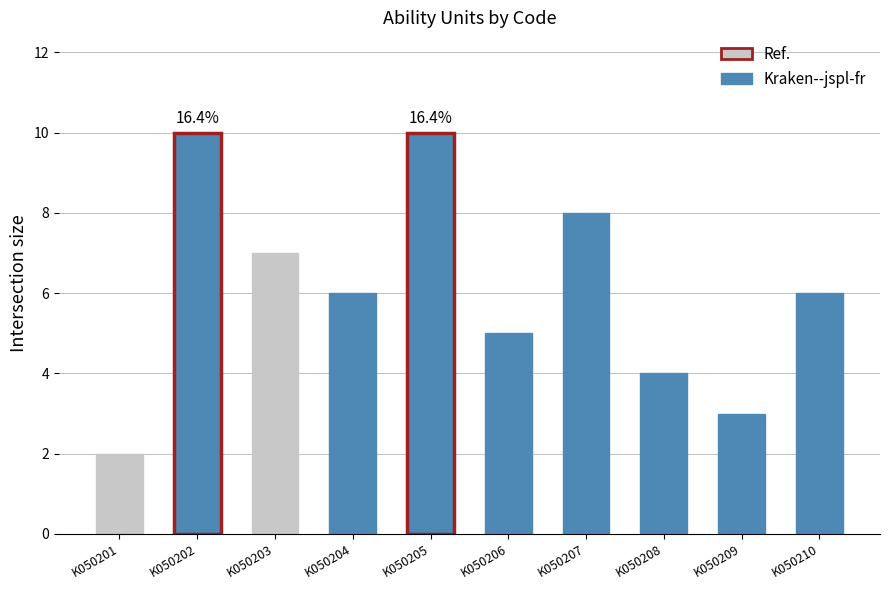

Which has a higher value, K050206 or K050208?

K050206